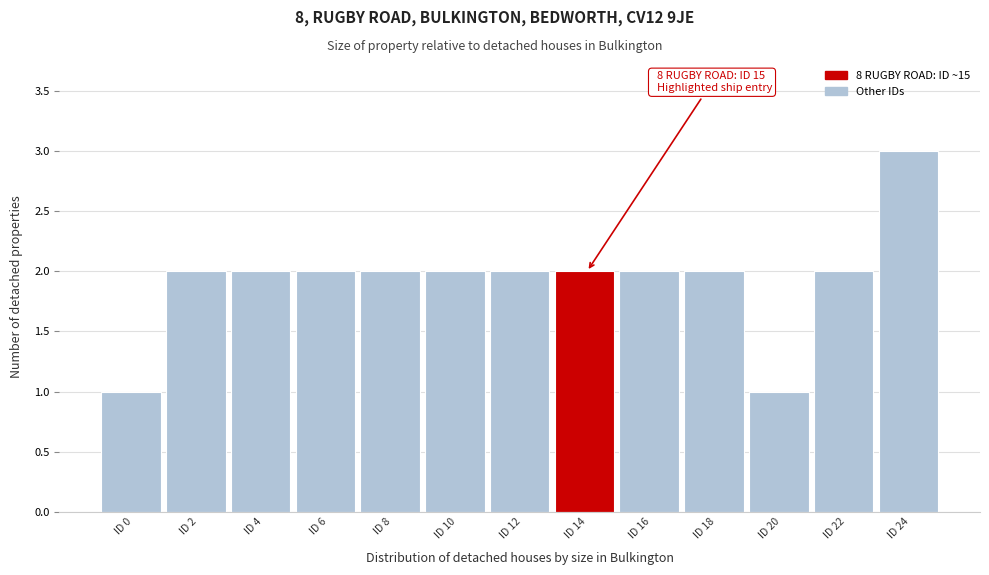

Reading left to right, extract all data points from this chart.

ID 0=1	ID 2=2	ID 4=2	ID 6=2	ID 8=2	ID 10=2	ID 12=2	ID 14=2	ID 16=2	ID 18=2	ID 20=1	ID 22=2	ID 24=3